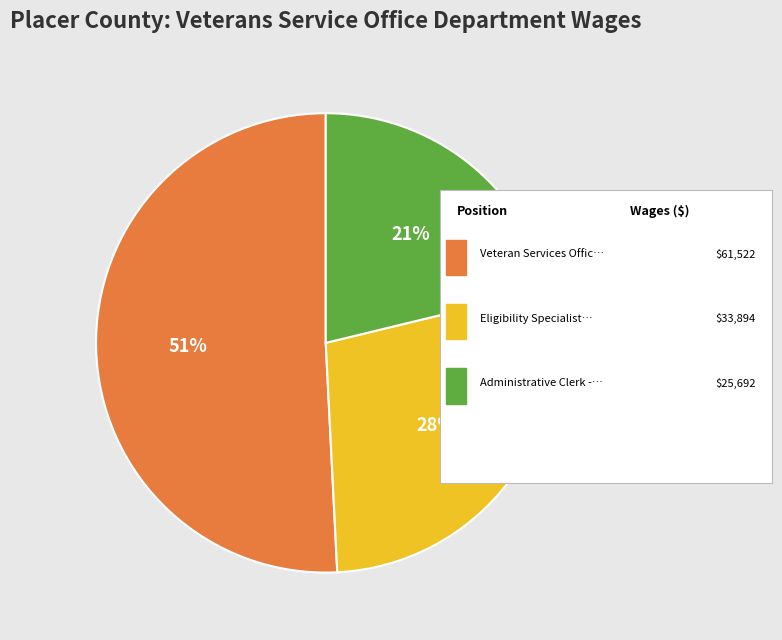

To the nearest percent, what is the average slice percentage?

33%